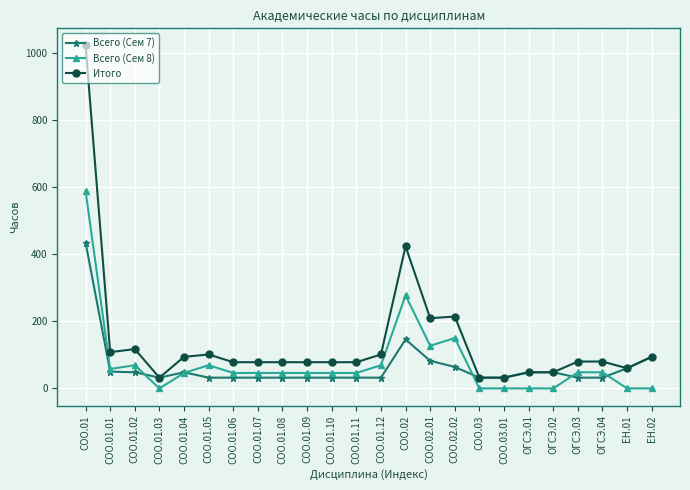

True or false: Итого has more than 1 interior local peaks.

True